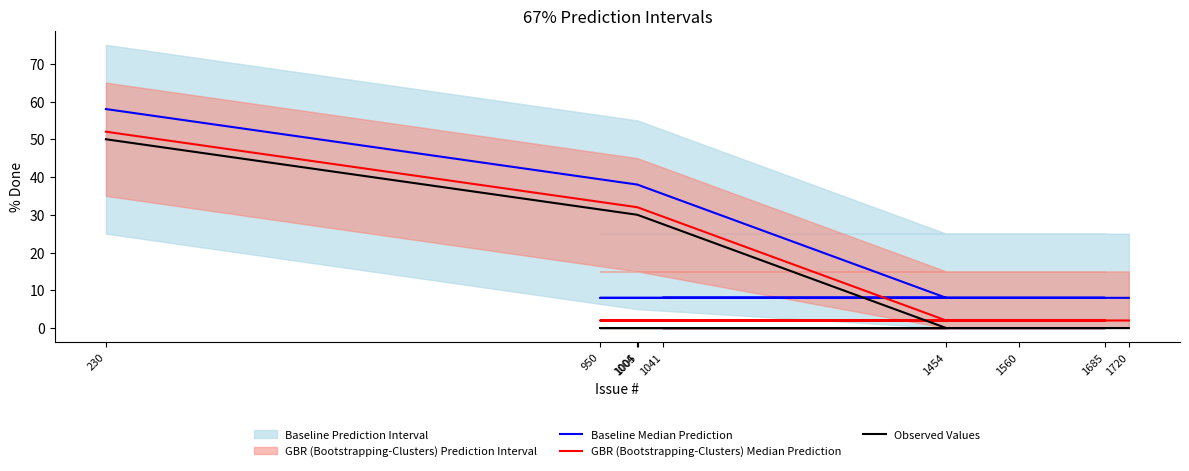

True or false: Baseline Median Prediction and Observed Values intersect in this chart.

False